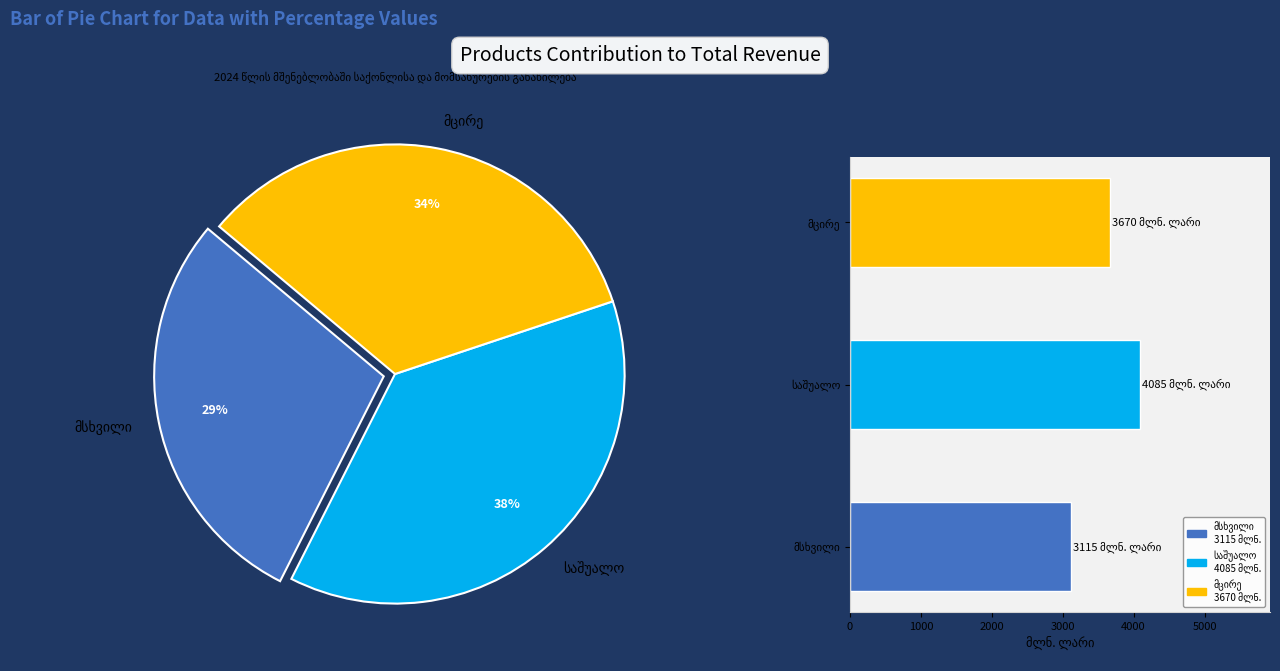

True or false: მცირე accounts for 20% of the total.

False